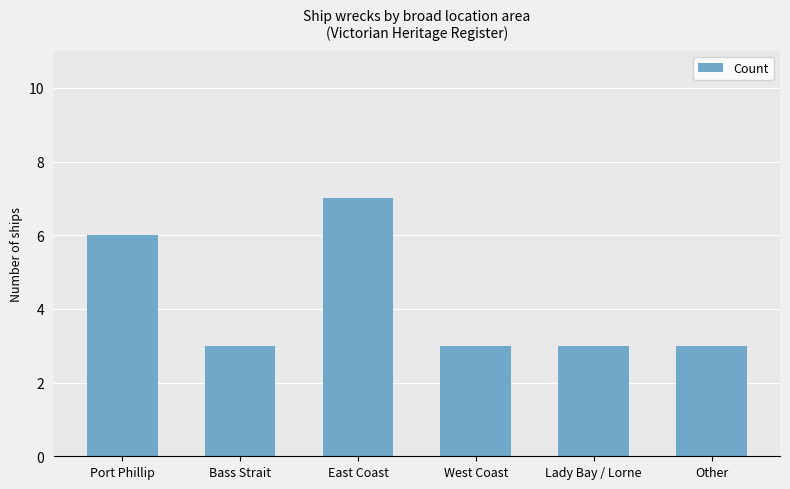

What is the maximum value shown in the chart?

7